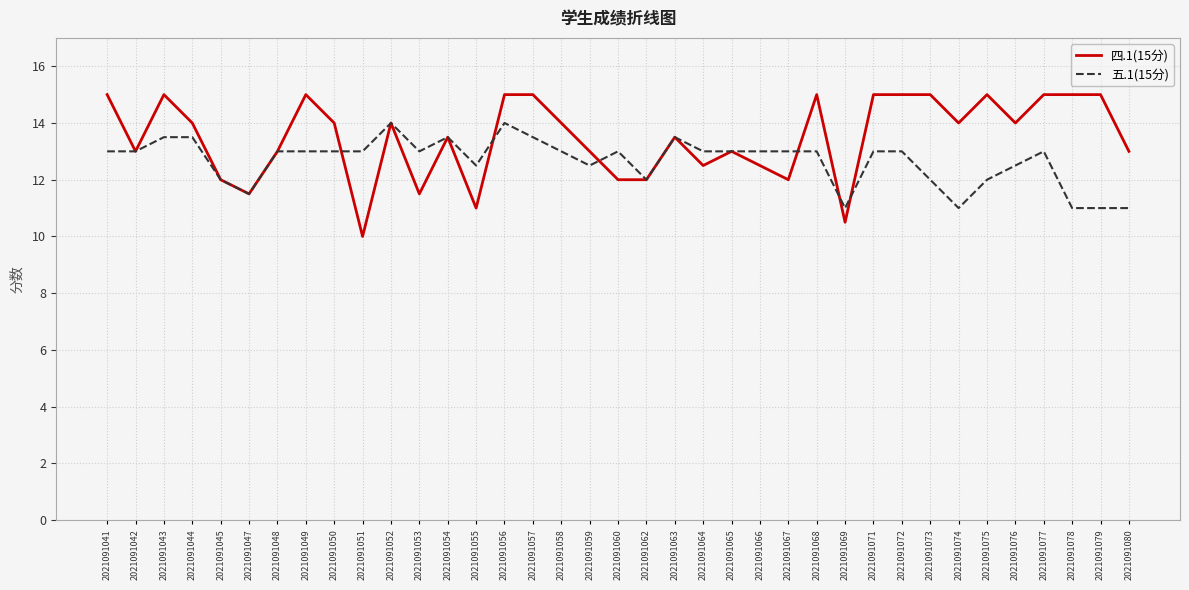

Rank the series by their average value, from highest to lowest.

四.1(15分), 五.1(15分)